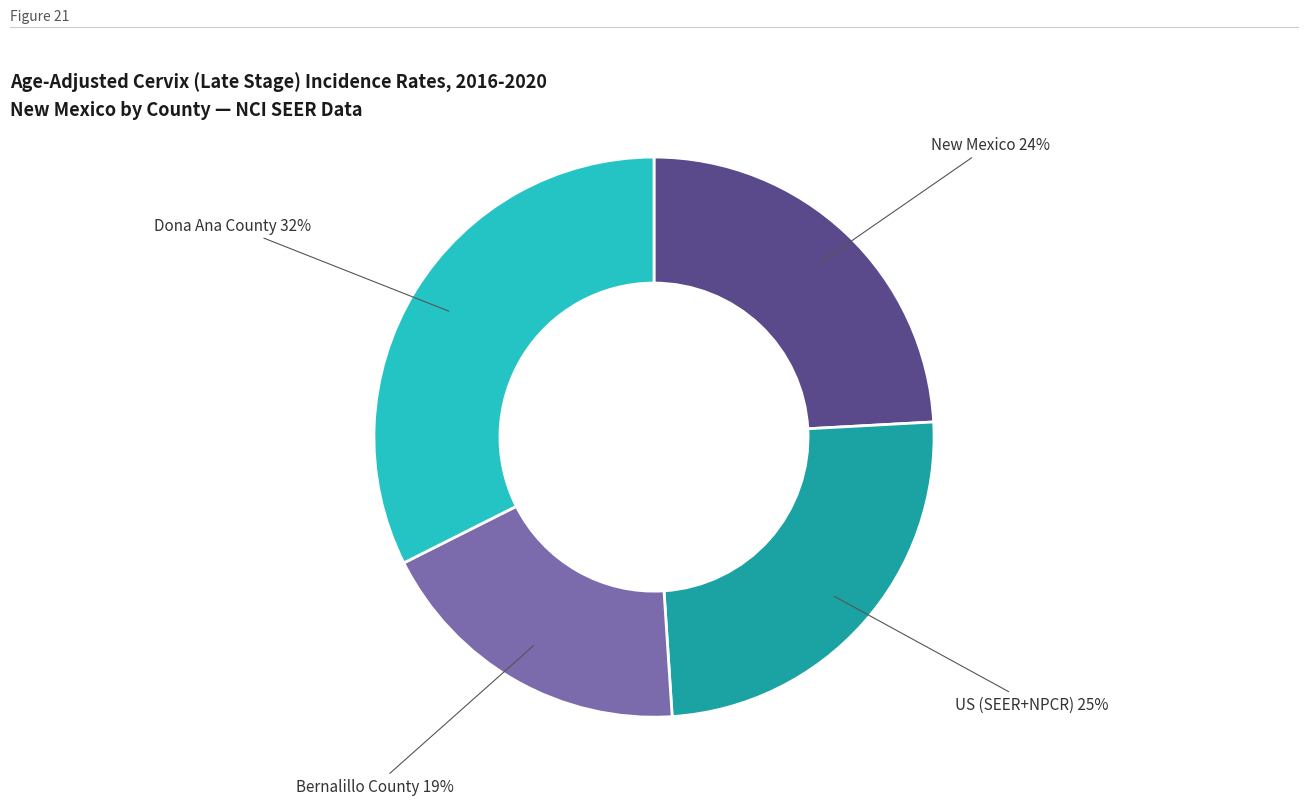

To the nearest percent, what is the combined percentage of New Mexico and US (SEER+NPCR)?

49%